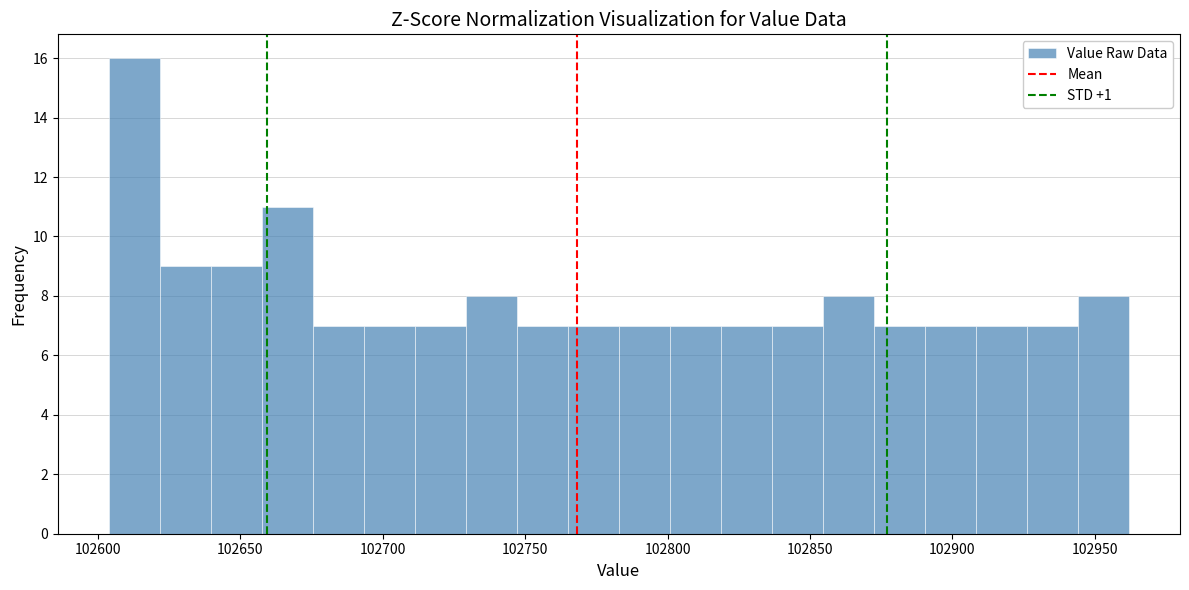

Around what value on the x-axis is the tallest bar? Give the approximate position of its centre, as read against the axis.

102615